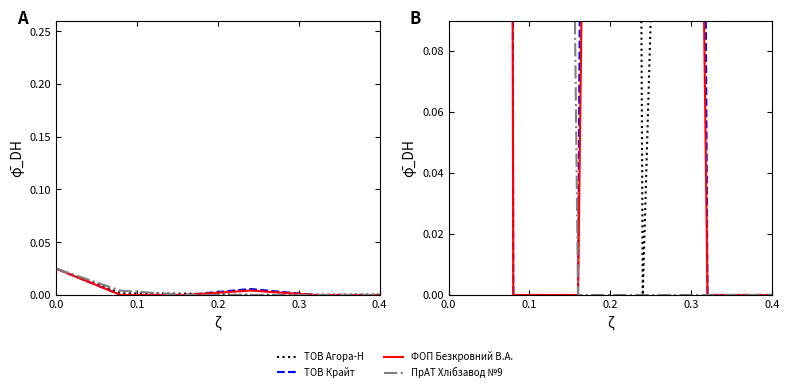

True or false: ТОВ Крайт and ФОП Безкровний В.А. cross at least once.

False